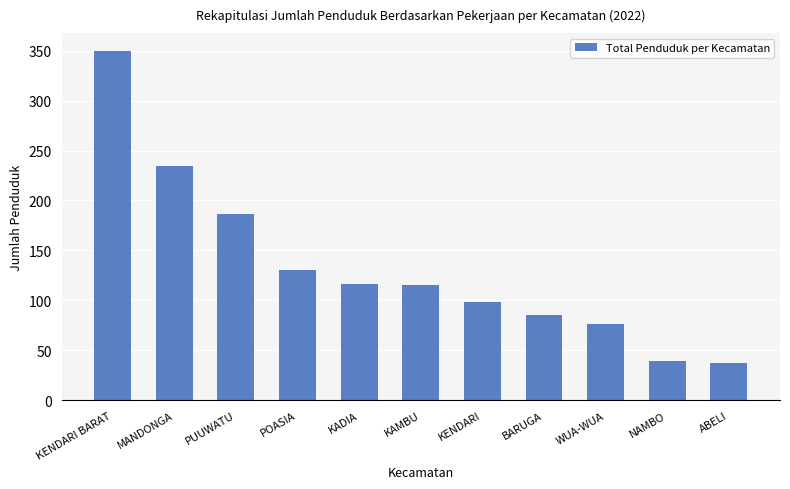

What is the sum of all values?

1467